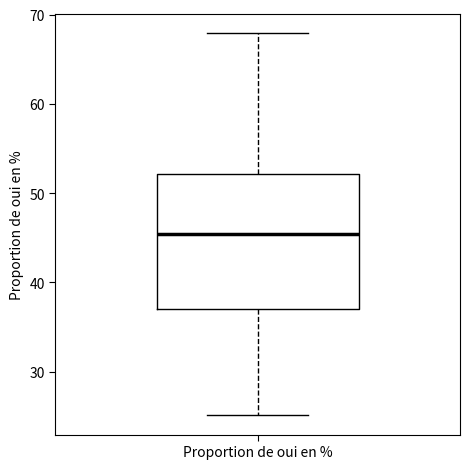

Transcribe this box plot: give where the median line is, the range the box spans, and where the two whiskers end, as read against the y-axis. The values are not printed on the chart, so give them approximately, as read against the axis.

median 45, box 37 to 52, whiskers 25 to 68